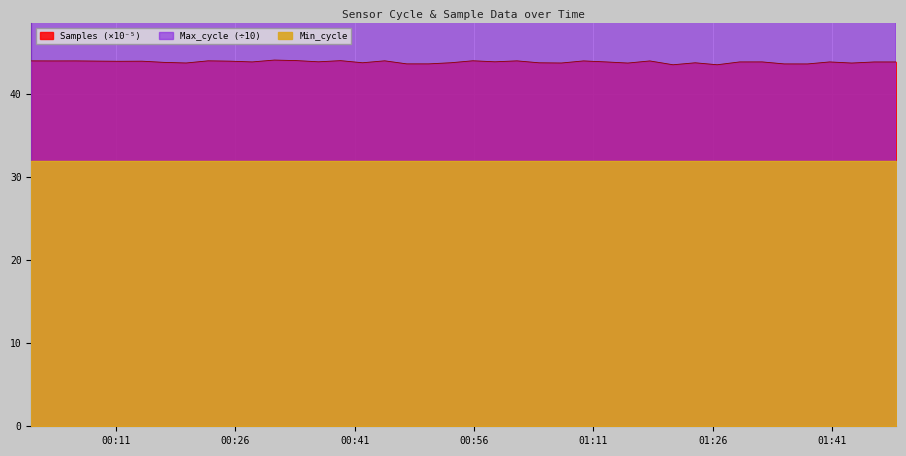

What is the minimum value for Samples (×10⁻⁵)?

43.5